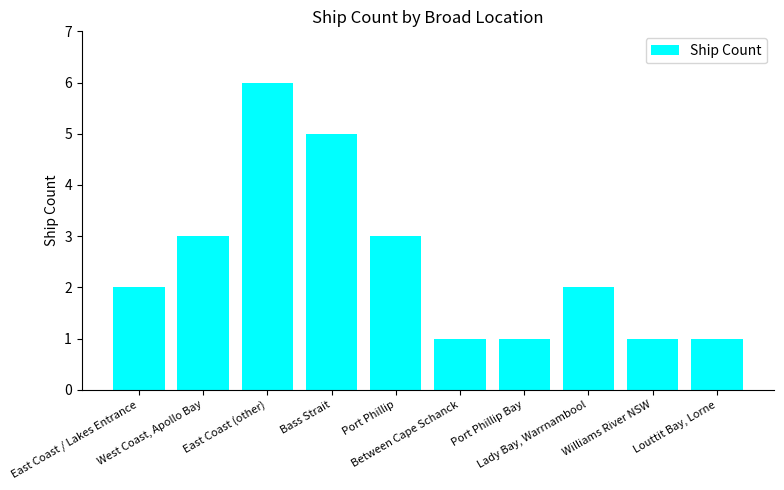

What is the difference between the maximum and second lowest values?

5